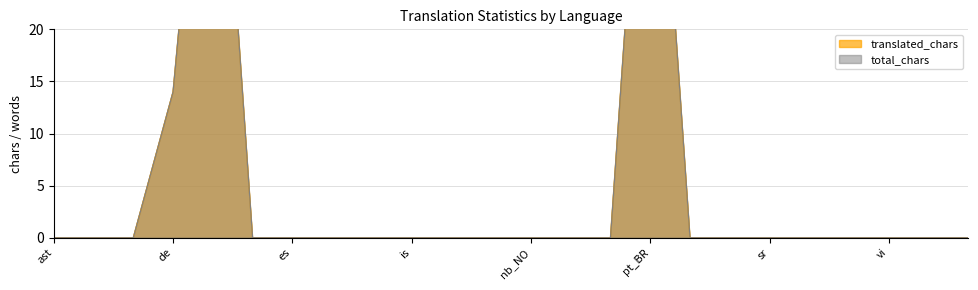

Is it true that total_chars equals 55 at pt_BR?

True